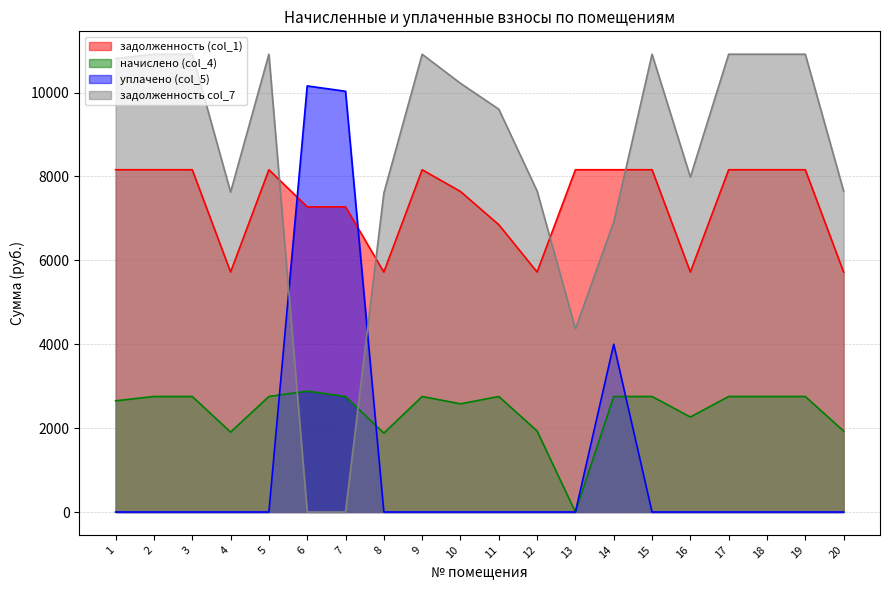

Between which two adjacent categories do задолженность col_7 and уплачено (col_5) first intersect?

5 and 6